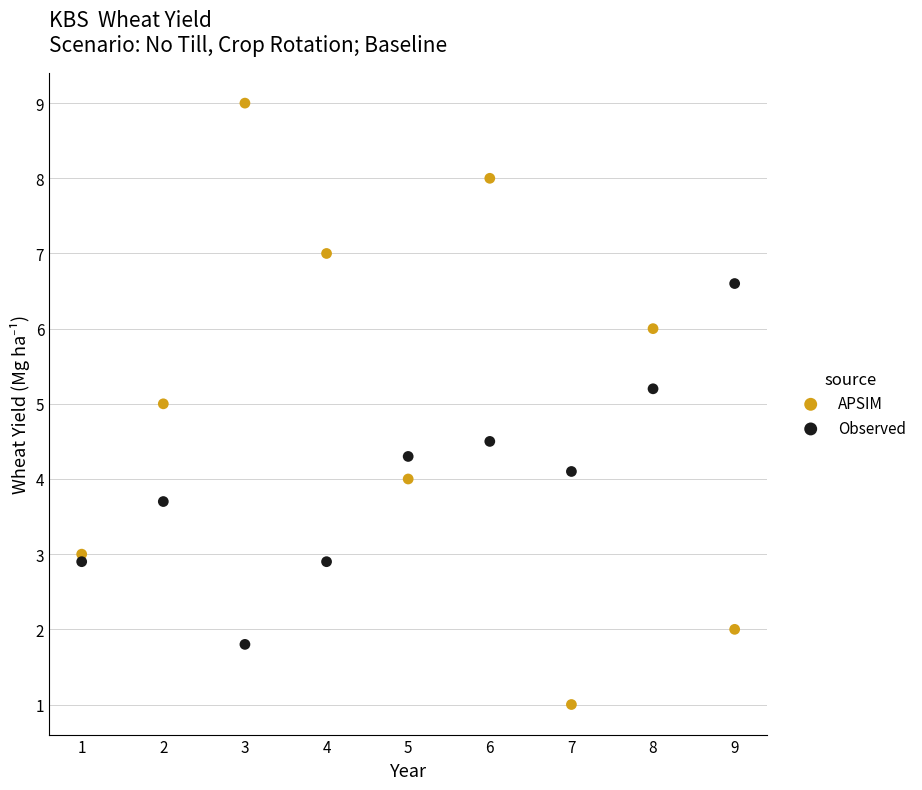

Which series reaches the maximum Y coordinate?

APSIM